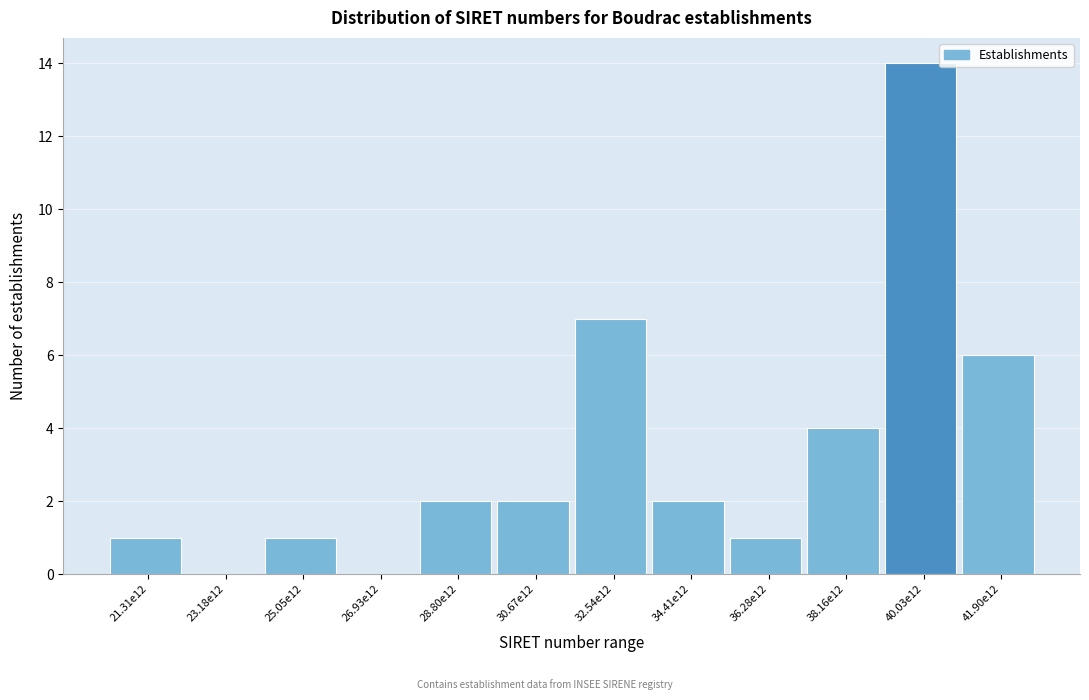

Reading left to right, transcribe all the data shown in this chart.

21.31e12=1	23.18e12=0	25.05e12=1	26.93e12=0	28.80e12=2	30.67e12=2	32.54e12=7	34.41e12=2	36.28e12=1	38.16e12=4	40.03e12=14	41.90e12=6